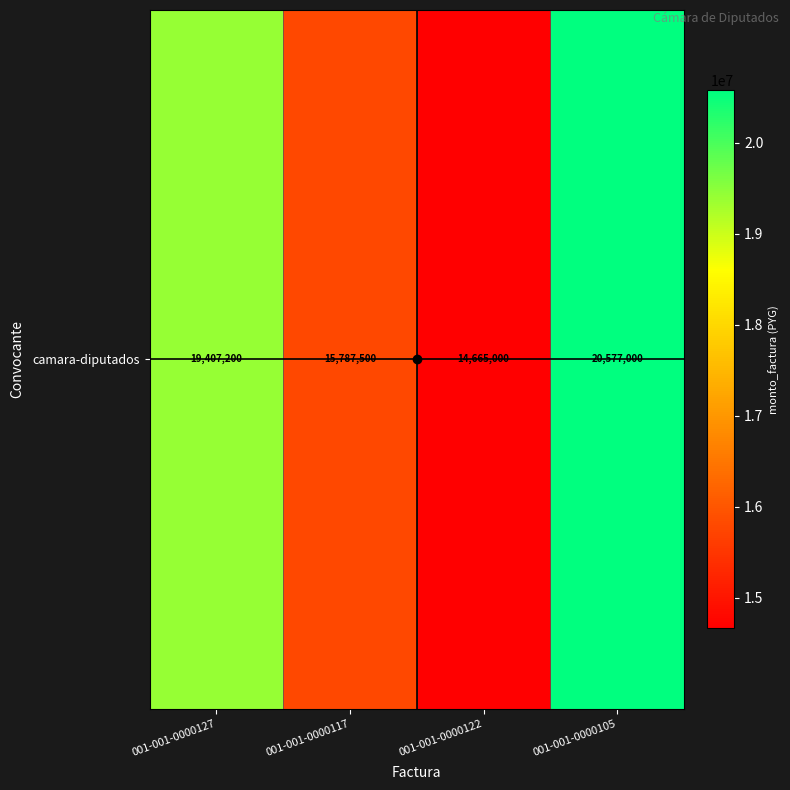

Which label corresponds to the smallest value in the chart?

001-001-0000122